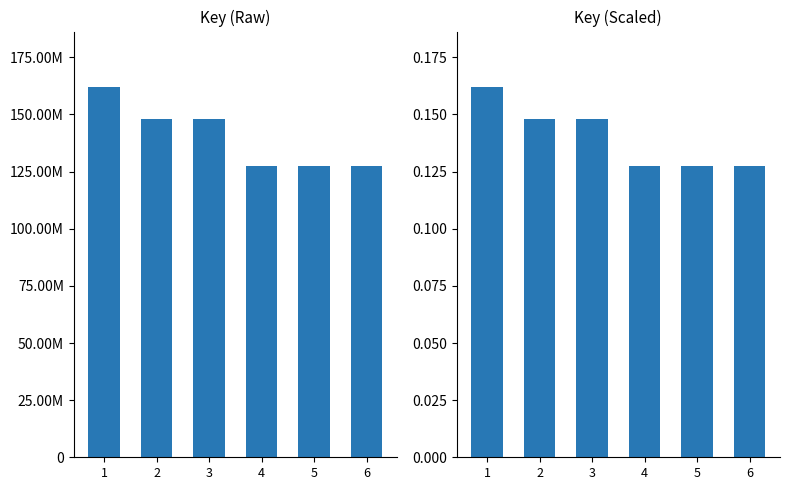

Is the value of Key at 3 greater than the value of Key (scaled) at 5?

Yes